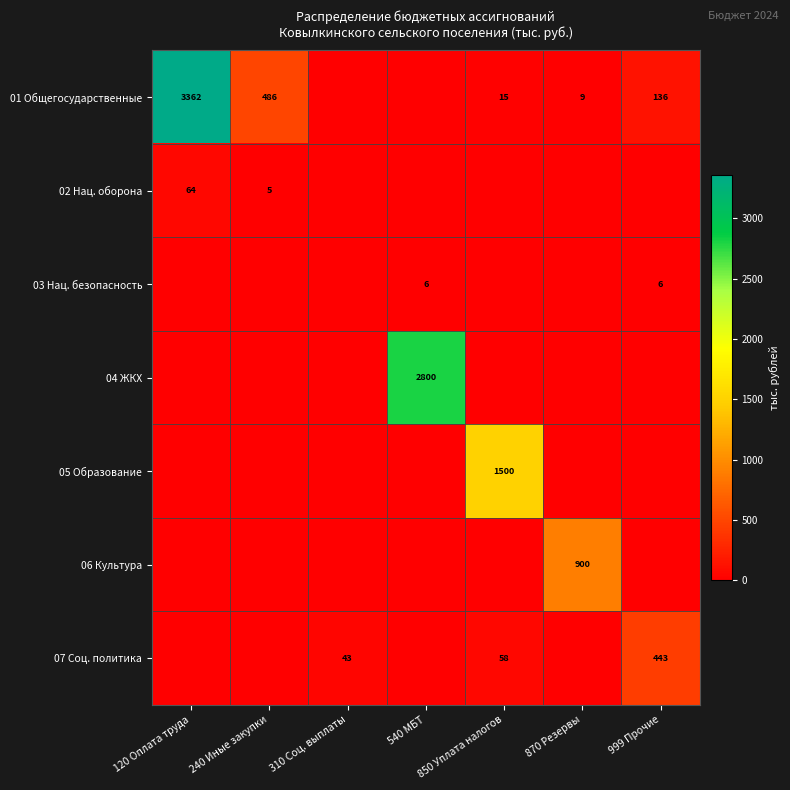

What is the difference between the highest and lowest values at 240 Иные закупки?

486.0